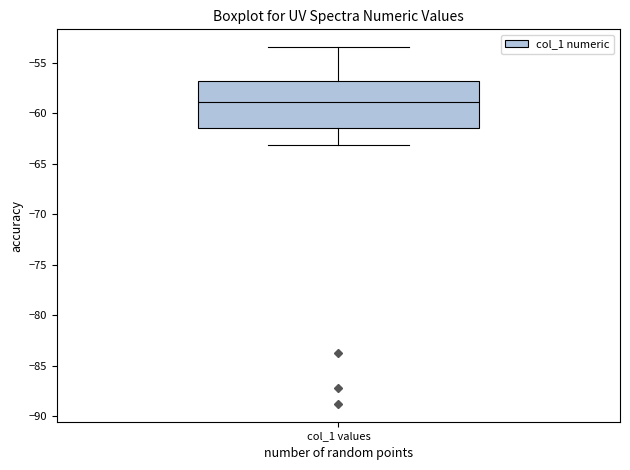

Transcribe this box plot: give where the median line is, the range the box spans, and where the two whiskers end, as read against the y-axis. The values are not printed on the chart, so give them approximately, as read against the axis.

median -59.0, box -61.5 to -57.0, whiskers -63.0 to -53.5